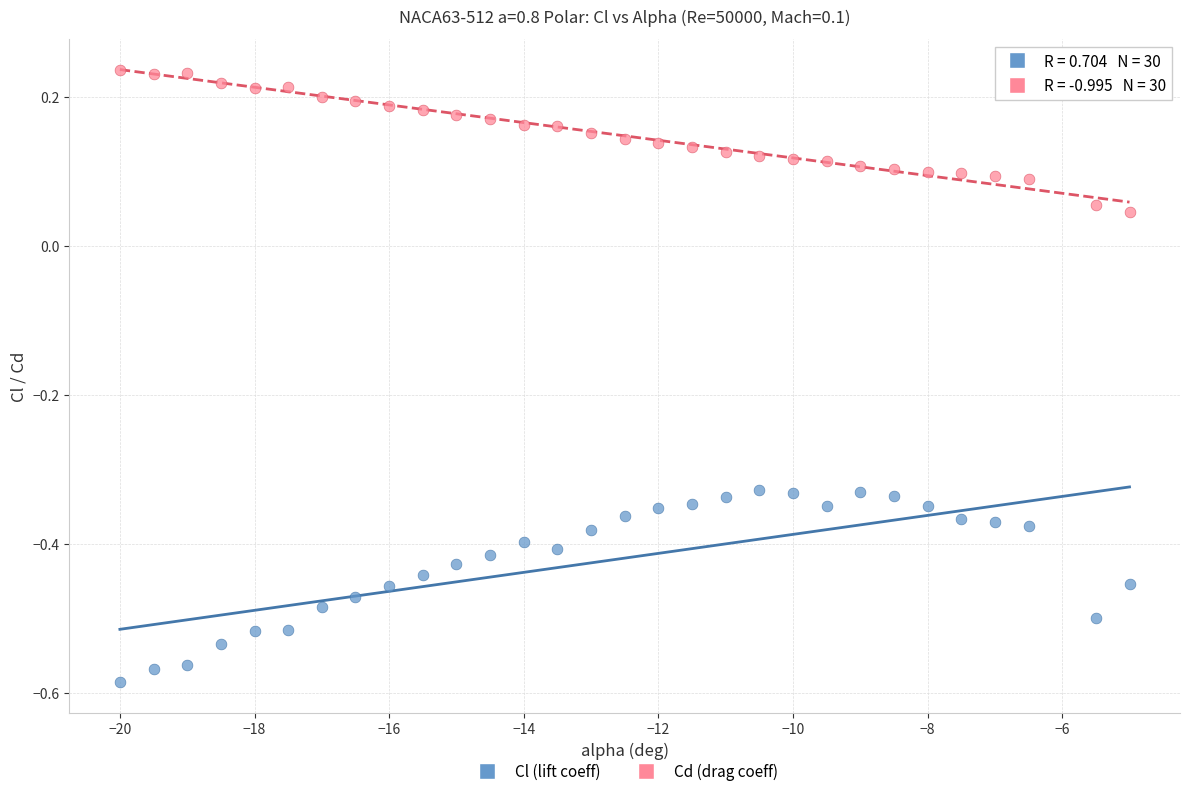

Across all data points, what is the range of X values (max minus min)?

15.0